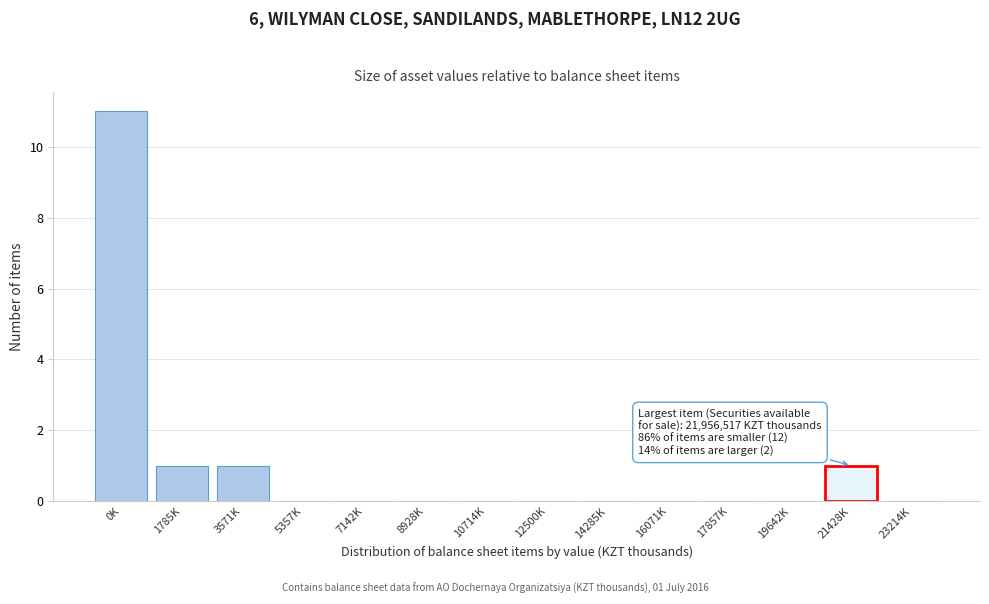

Reading right to left, list all the values displayed in this chart.

23214K=0	21428K=1	19642K=0	17857K=0	16071K=0	14285K=0	12500K=0	10714K=0	8928K=0	7142K=0	5357K=0	3571K=1	1785K=1	0K=11